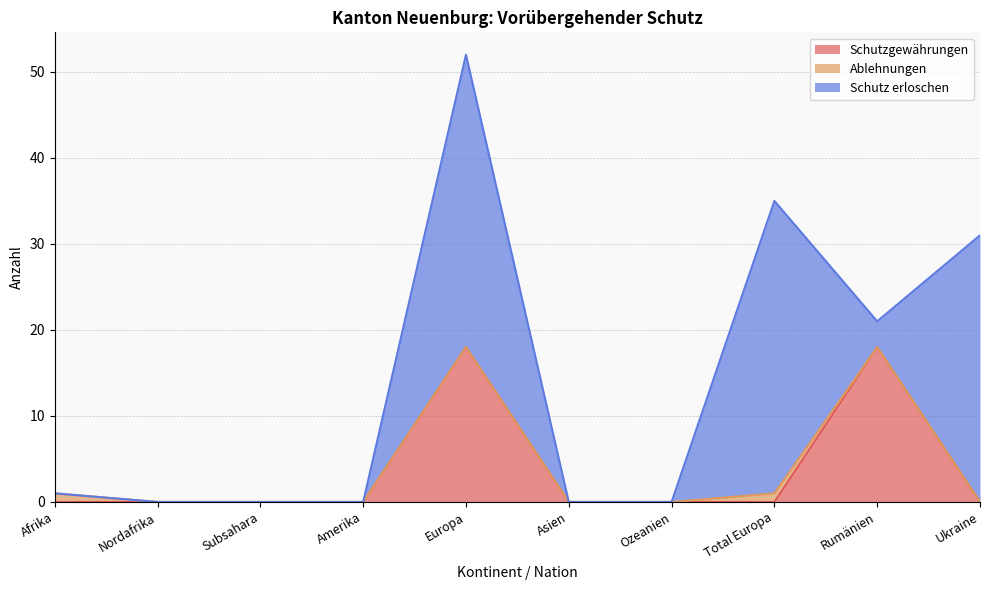

Which series has the largest range (max minus min)?

Schutz erloschen